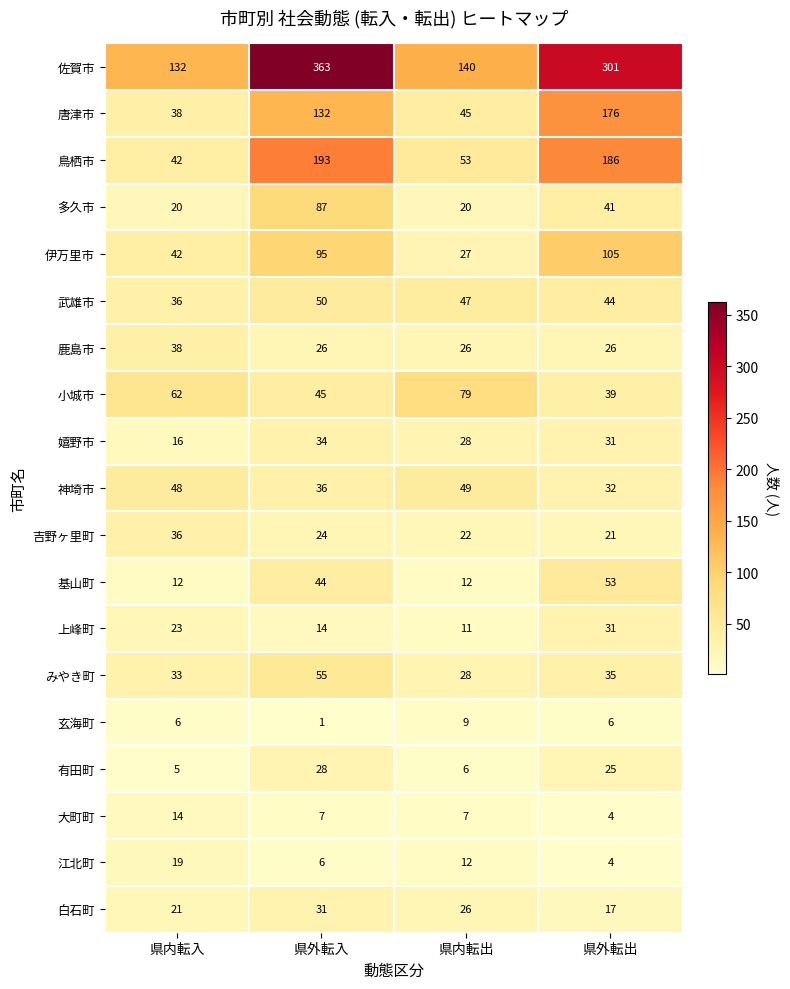

True or false: 嬉野市 has a value of 16 at 県内転入.

True